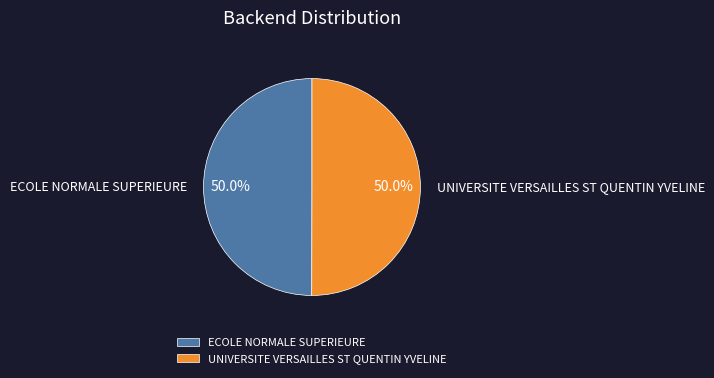

What percentage is NOT represented by UNIVERSITE VERSAILLES ST QUENTIN YVELINE?

50.0%